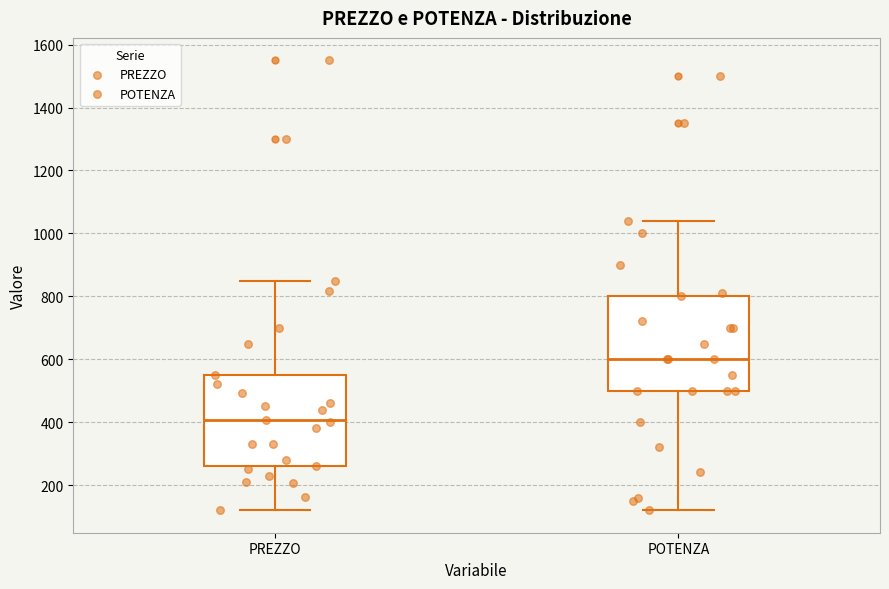

Where does the upper whisker of the box for POTENZA end on the y-axis? The values are not printed on the chart, so give them approximately, as read against the axis.

1040